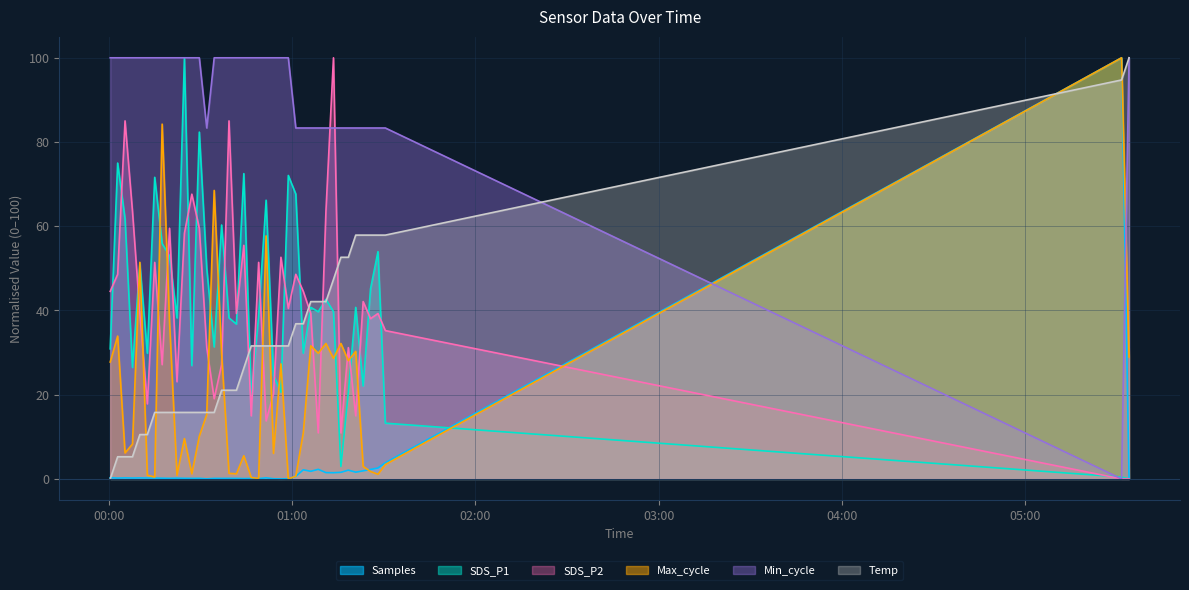

What is the label of the 14th point from the left?

2022/11/15 00:32:04